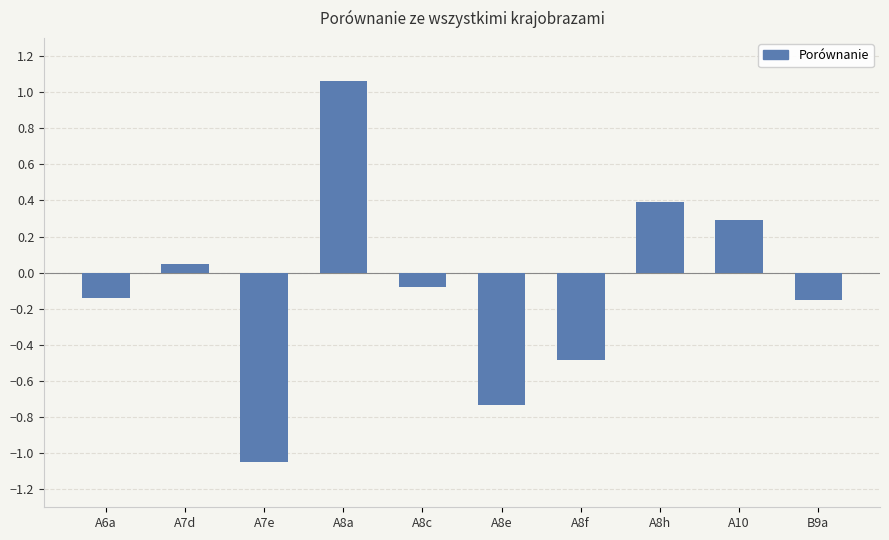

What is the sum of the values at A8e and A6a?

-0.9